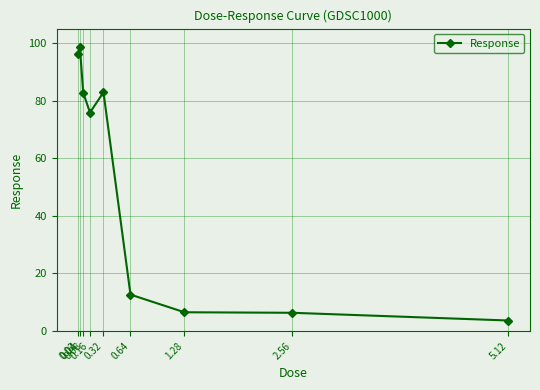

What is the maximum value shown in the chart?

98.7